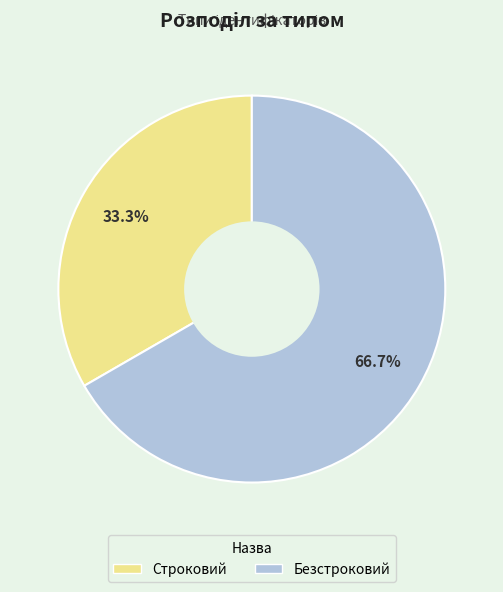

How many segments does this pie chart have?

2